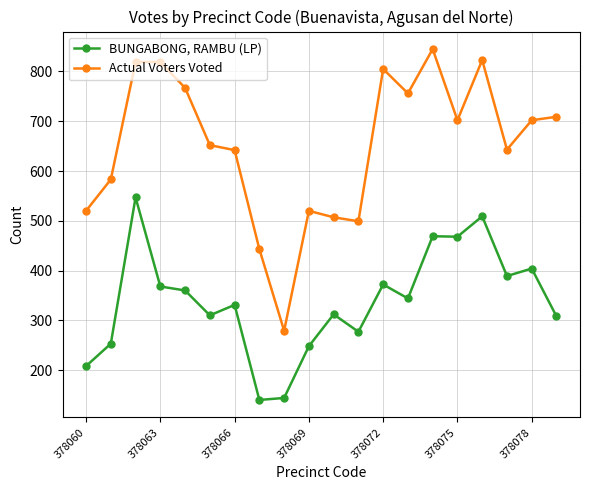

What is the difference between the maximum and second lowest values in the Actual Voters Voted series?

402